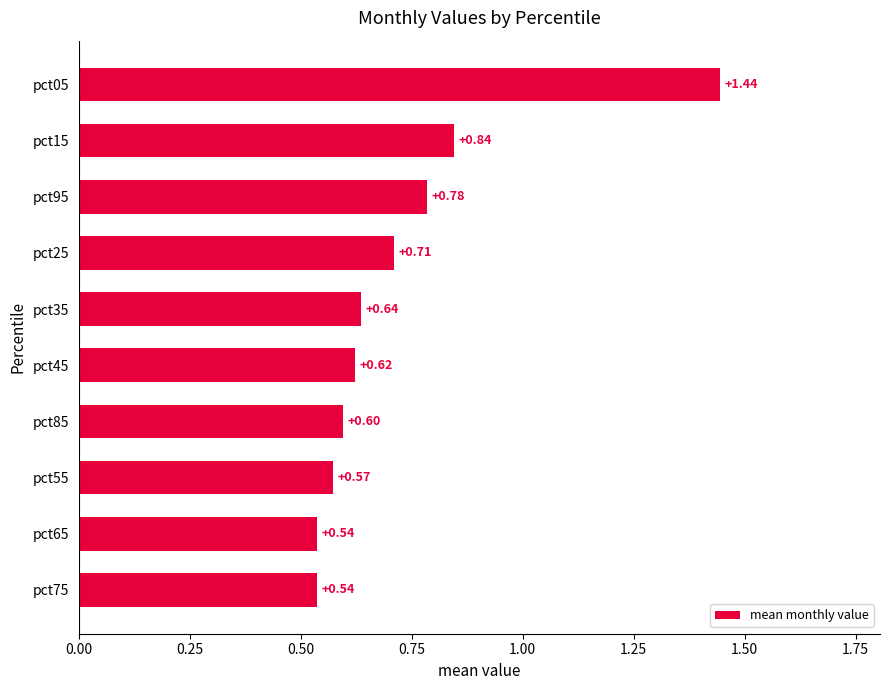

Which has a higher value, pct35 or pct15?

pct15